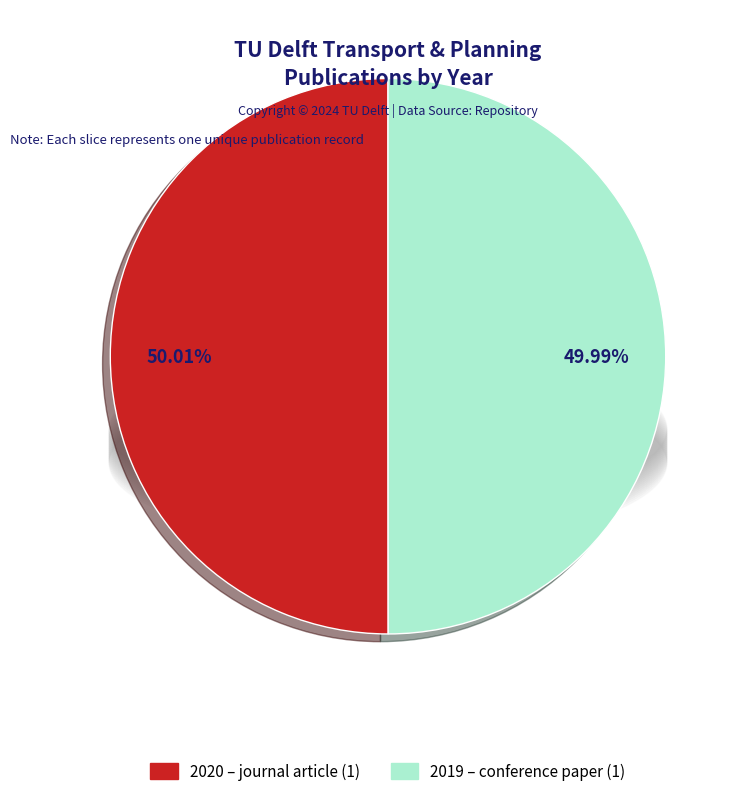

Is there a majority slice in this chart?

Yes